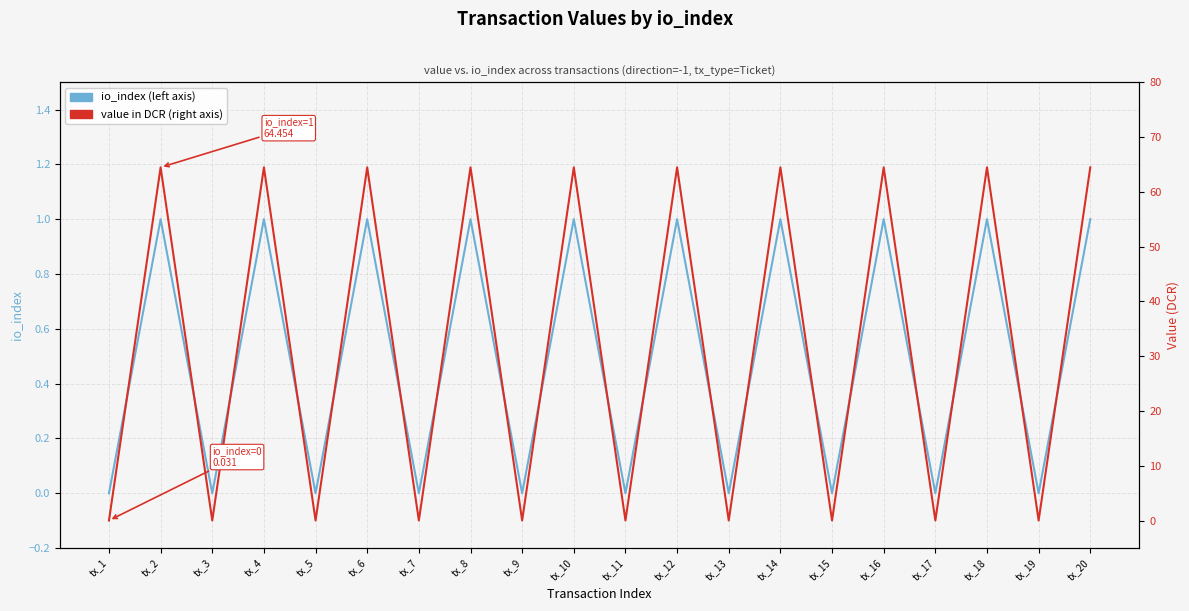

True or false: io_index has a value of -0.4 at tx_13.

False